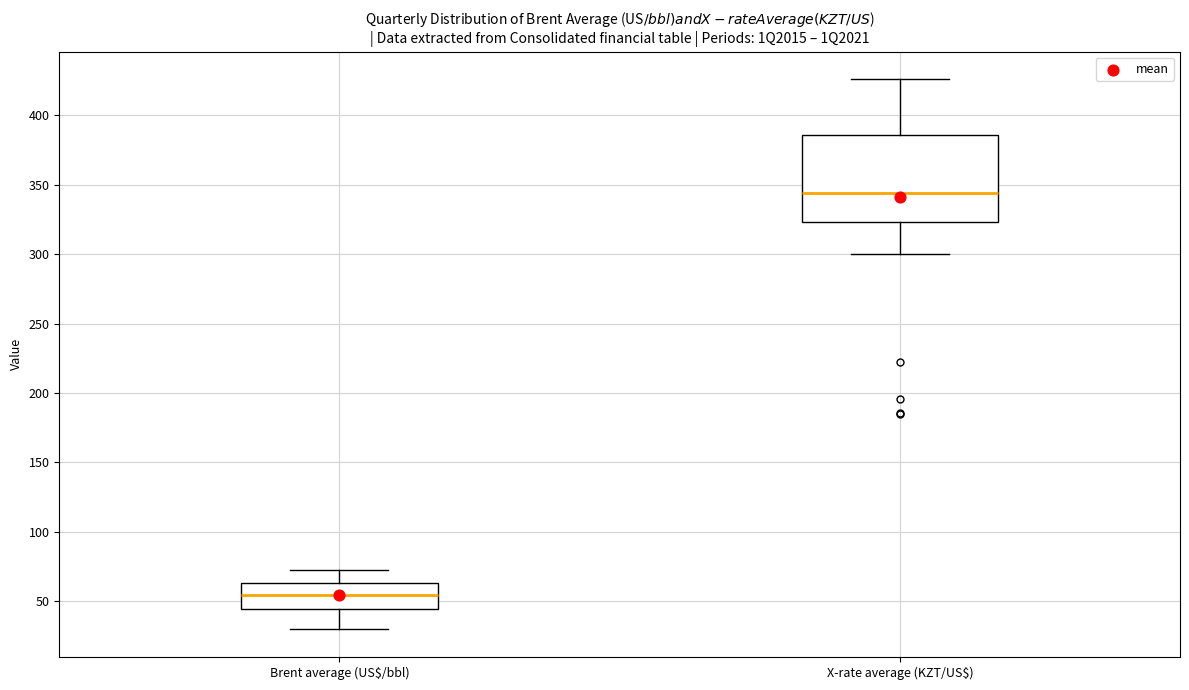

Comparing the boxes themselves (not the whiskers), which one is the tallest?

X-rate average (KZT/US$)